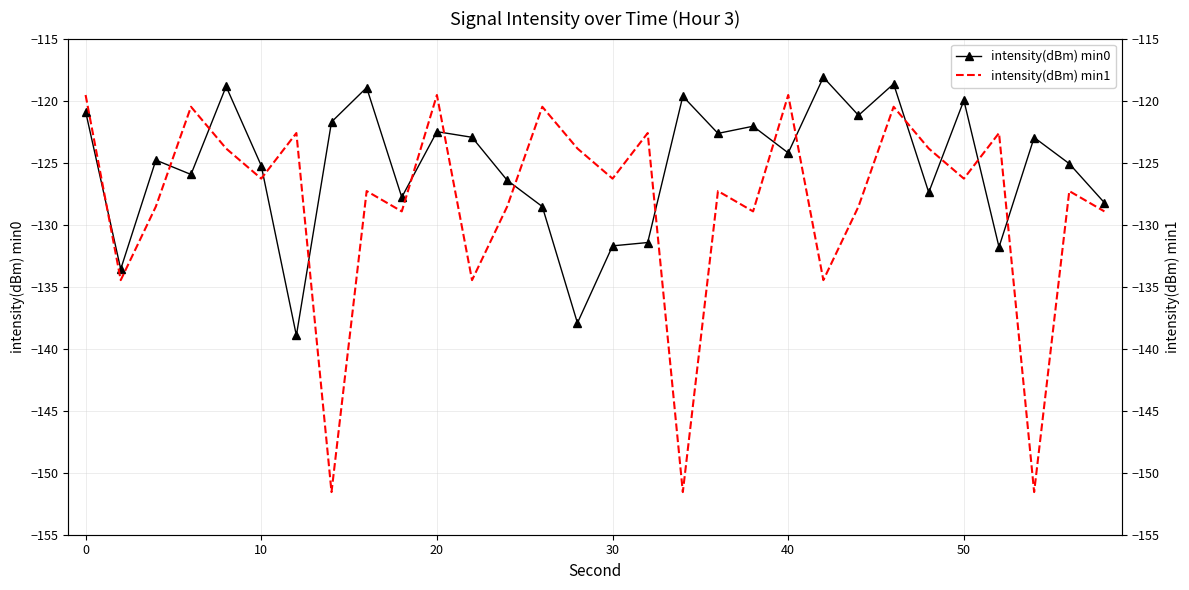

Is it true that intensity(dBm) min0 equals -177.7 at 0?

False